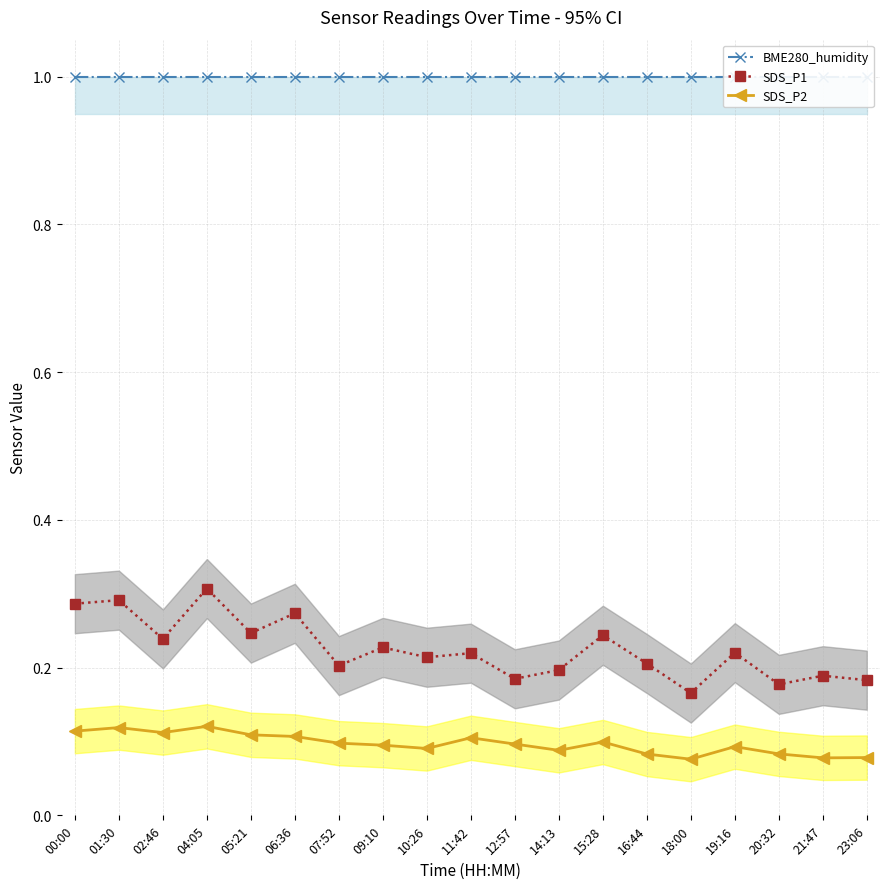

At which category does SDS_P2 reach its first local peak?

01:30